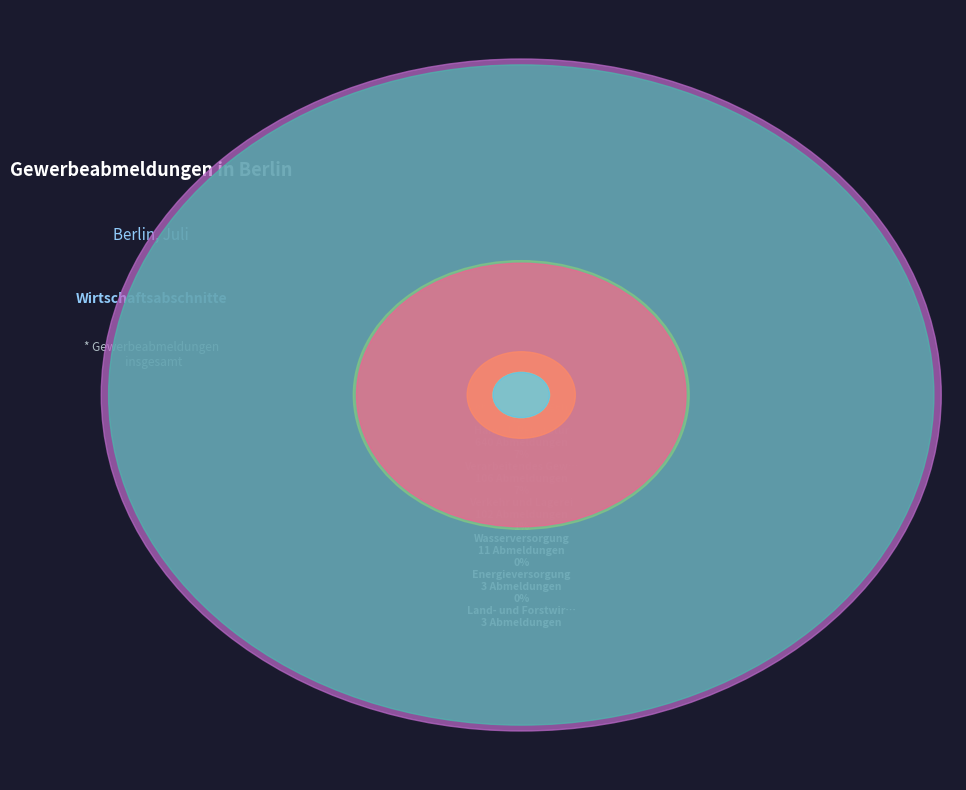

Which slice is the smallest?

Land- und Forstwirtschaft